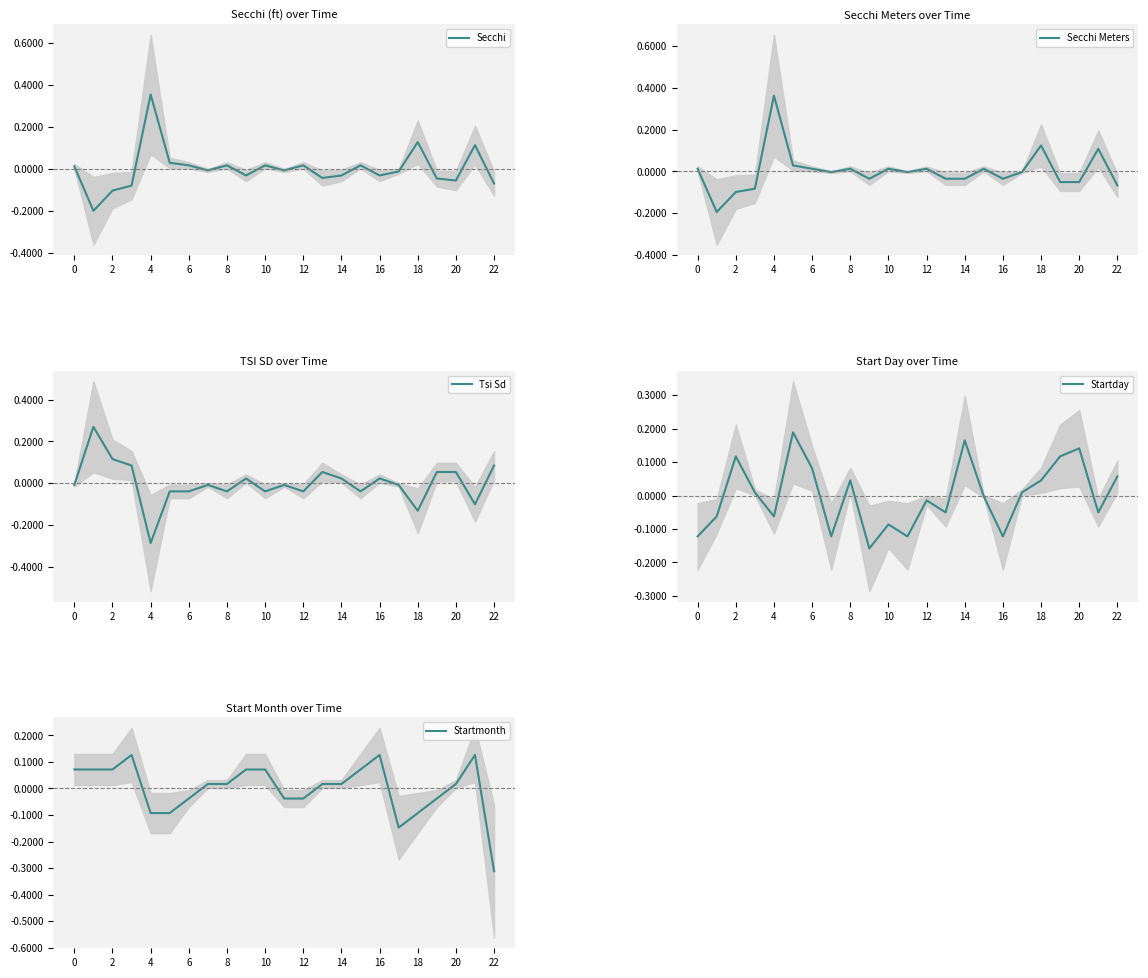

What is the difference between the Secchi Meters values at 22 and 18?

0.2